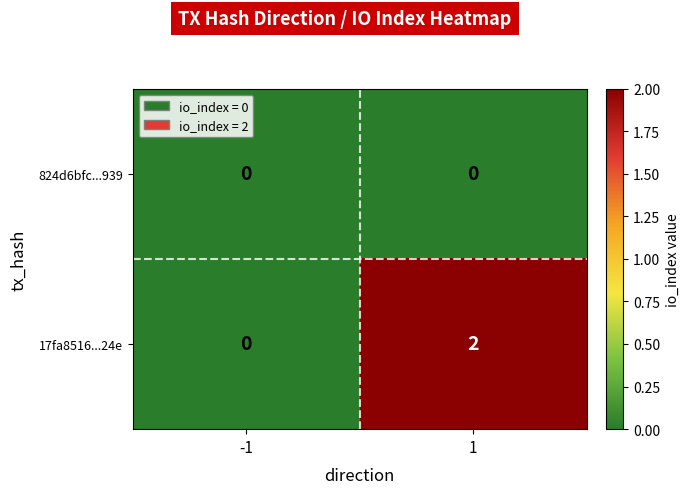

List the series in order of their overall mean, lowest first.

824d6bfc...939, 17fa8516...24e